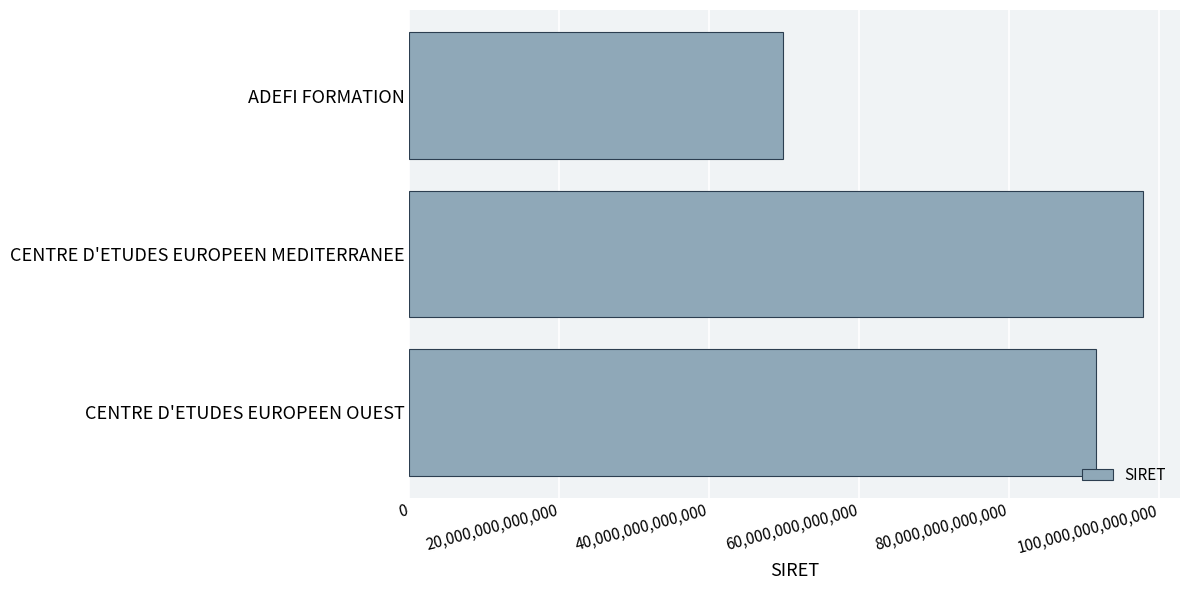

What is the label of the 2nd bar from the bottom?

CENTRE D'ETUDES EUROPEEN MEDITERRANEE